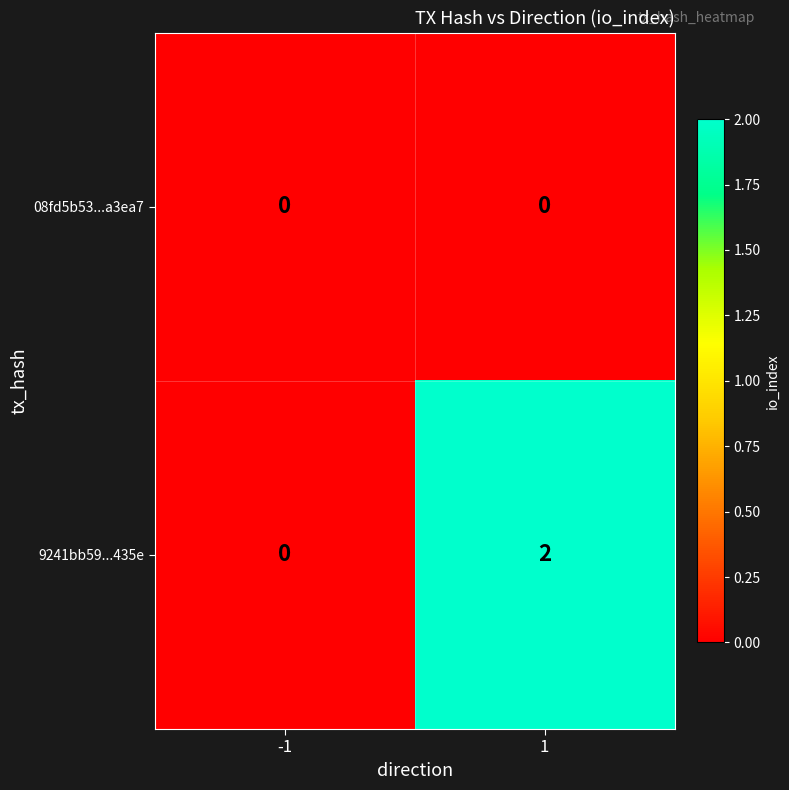

Which series has the largest total across all categories?

9241bb59...435e